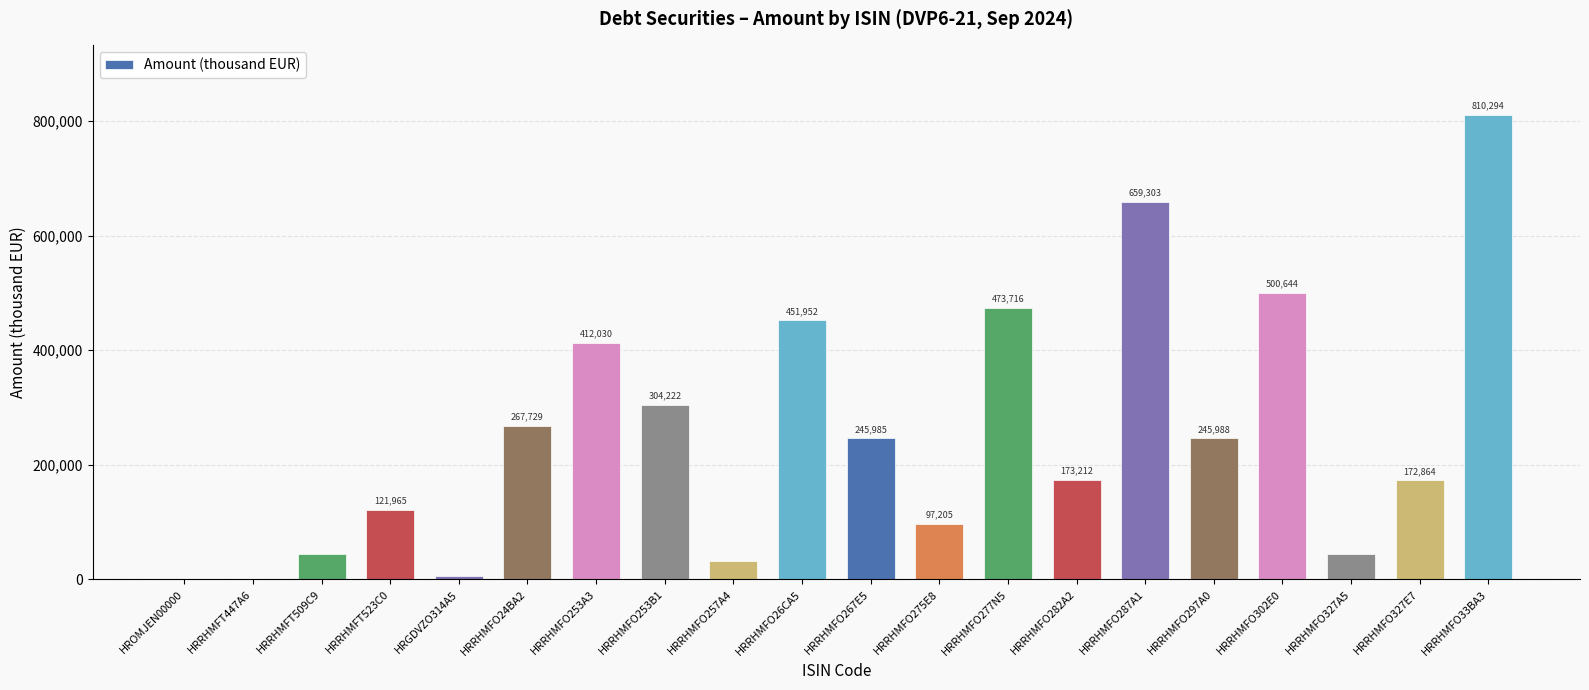

What is the maximum value shown in the chart?

810294